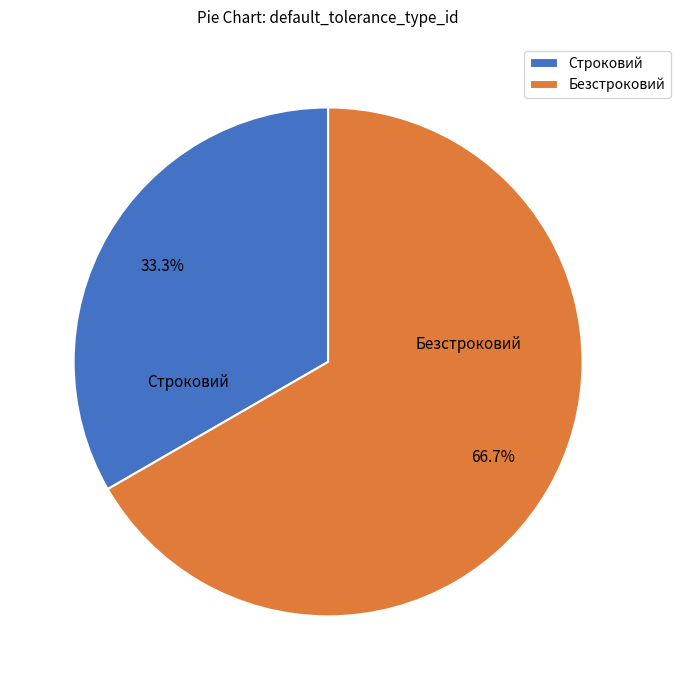

Which category has the smallest portion of the pie?

Строковий